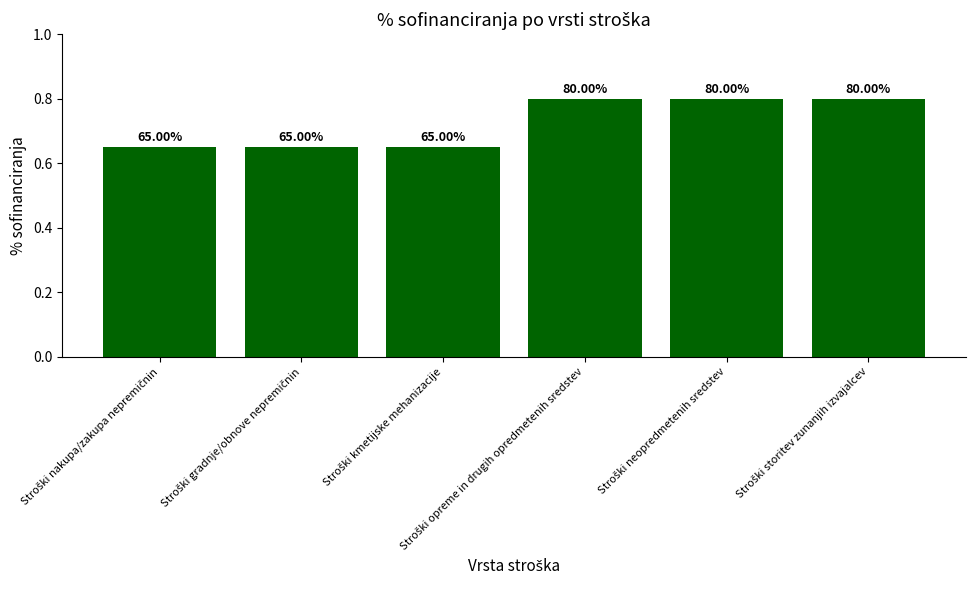

Are the bars horizontal?

No